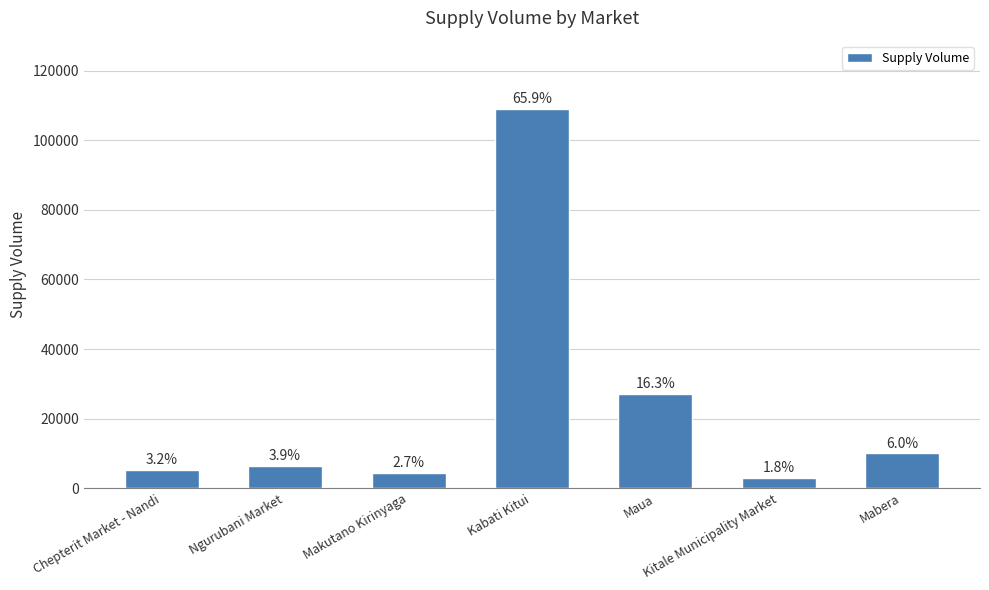

At which category does the chart reach its peak across all series?

Kabati Kitui